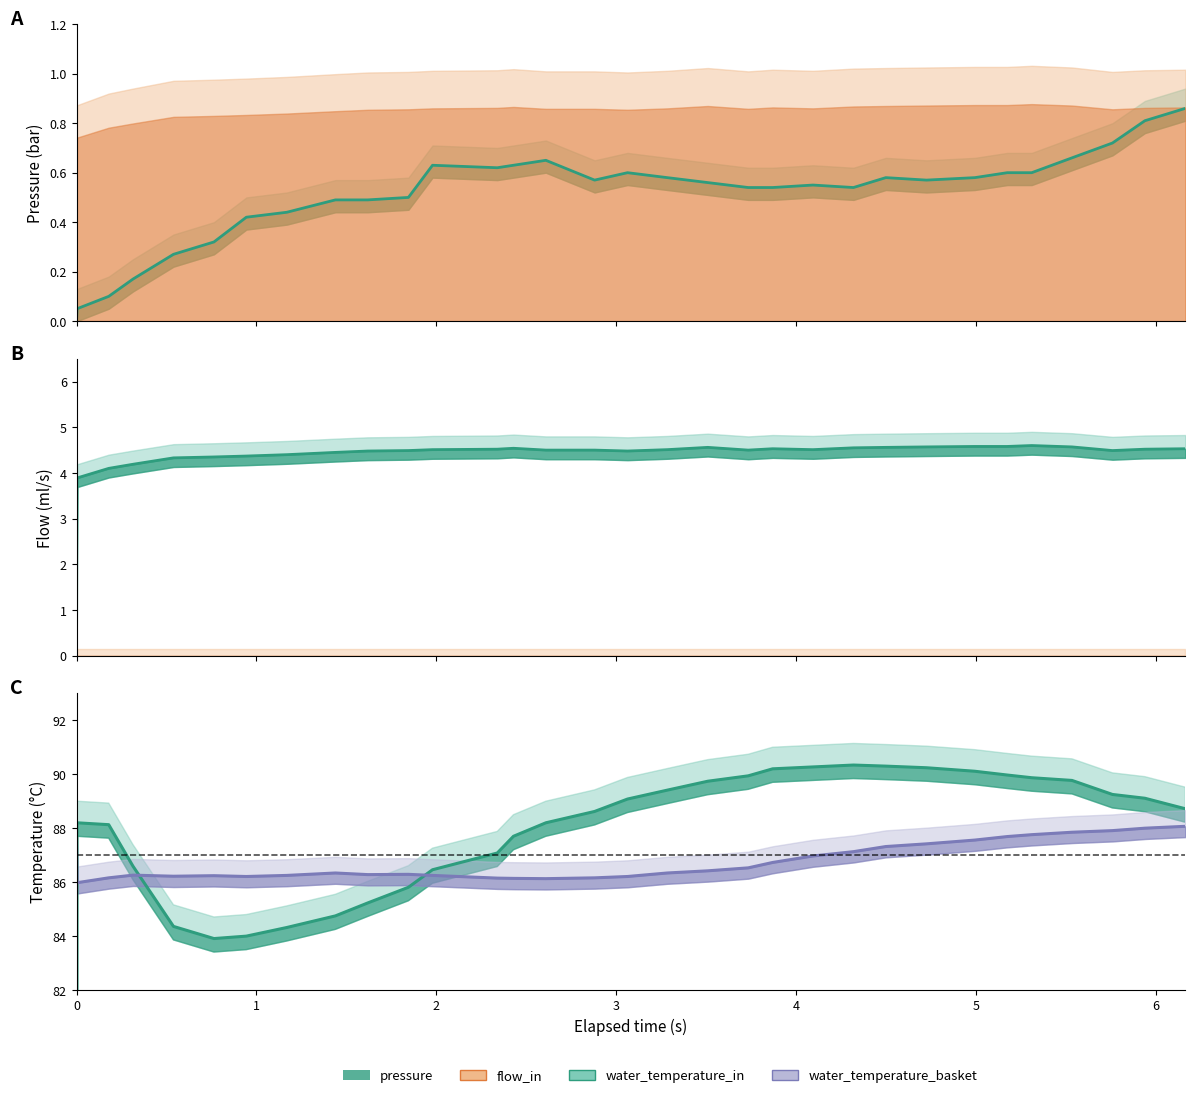

List the series in order of their peak value, lowest first.

pressure_line, flow_in_line, temp_basket_line, temp_in_line